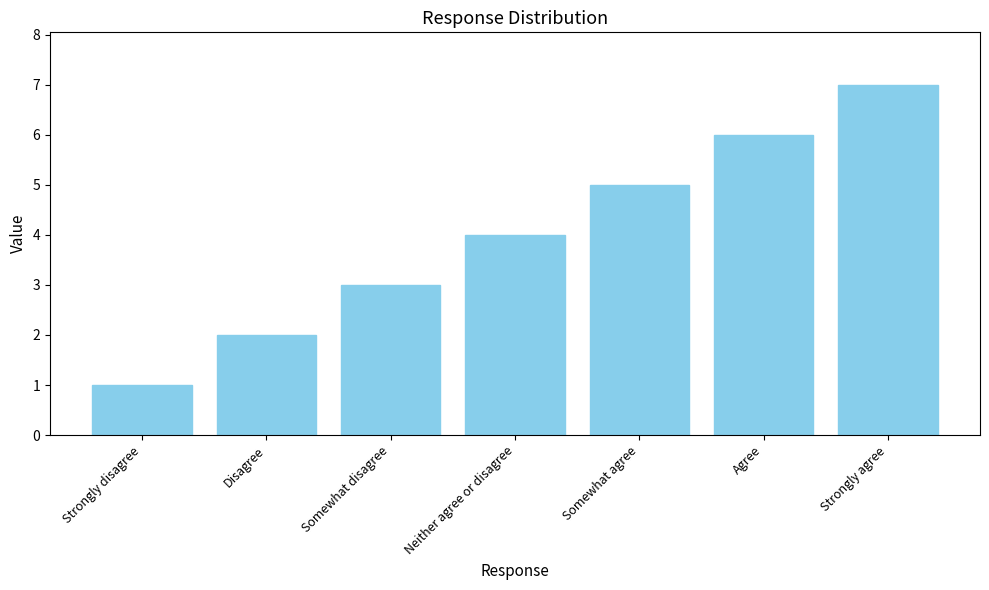

Read the value at Strongly disagree.

1